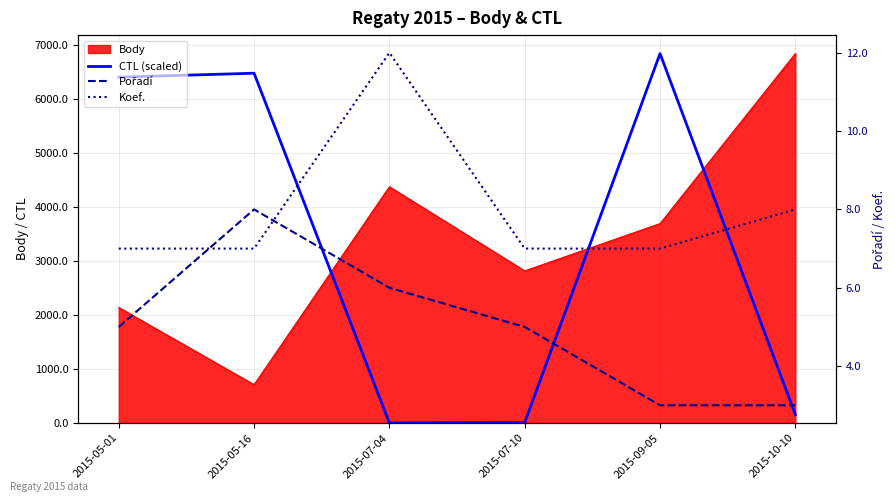

What is the sum of the Koef. values at 2015-10-10 and 2015-05-16?

15.0